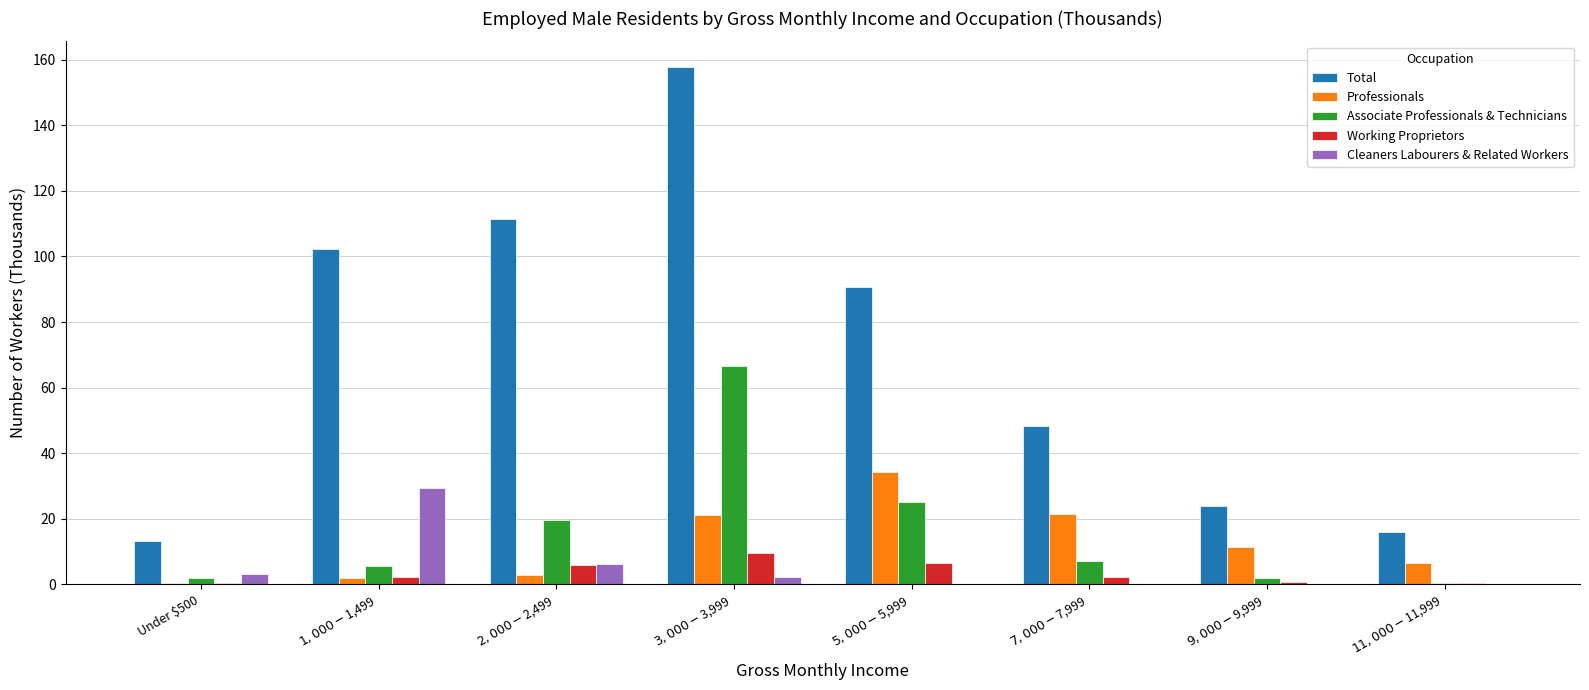

What is the total value across all series at $1,000-$1,499?

141.8